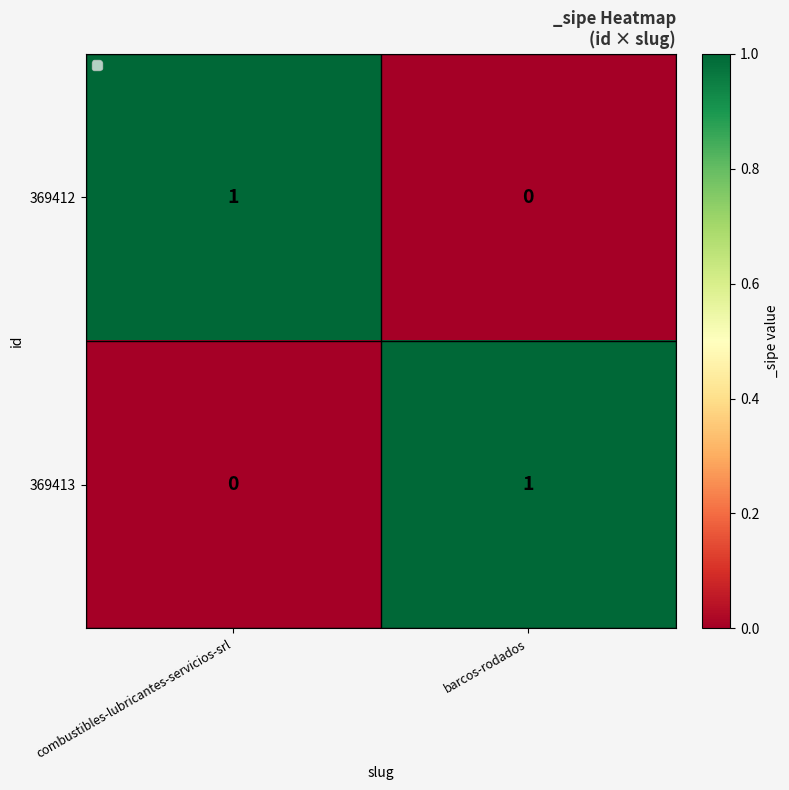

At which label is 369412 closest to 0?

barcos-rodados